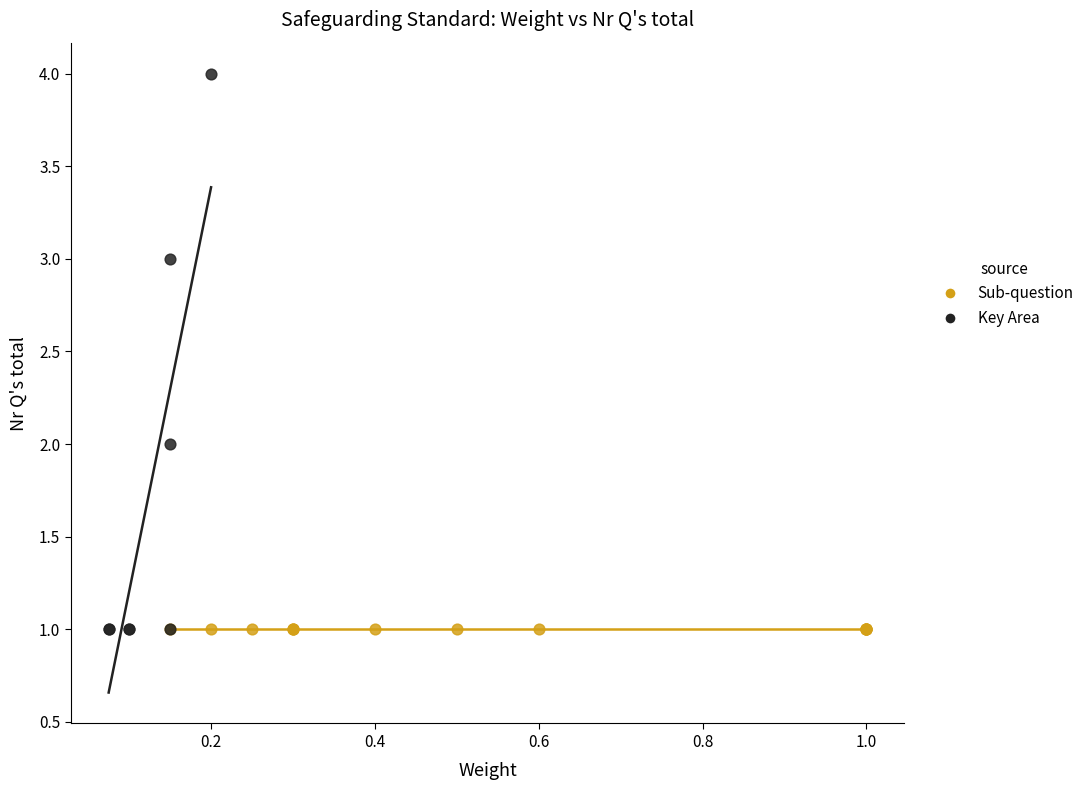

Which series contains the highest Y value?

Key Area